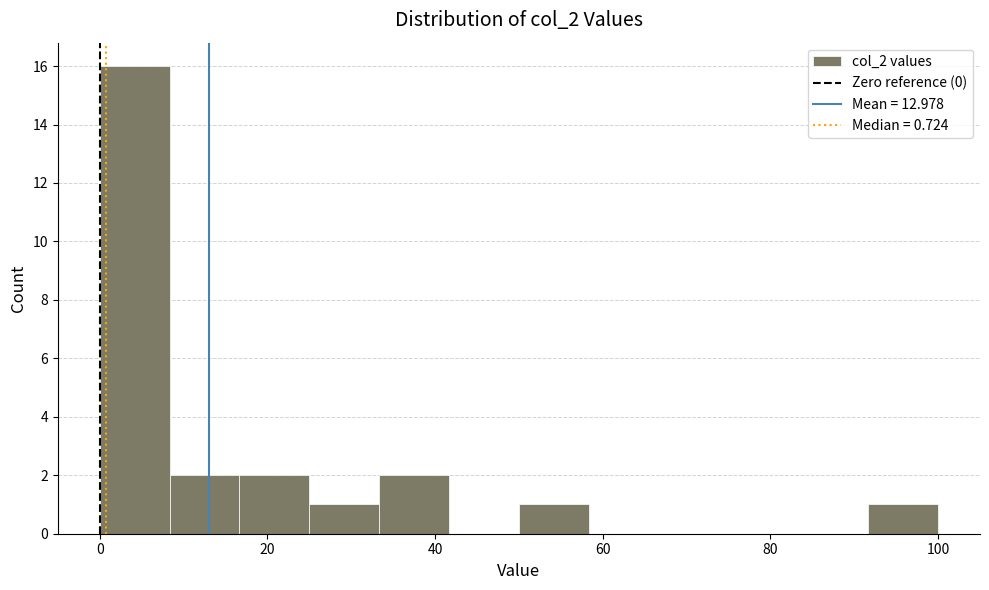

Which range on the x-axis has the tallest bar?

0 to 8